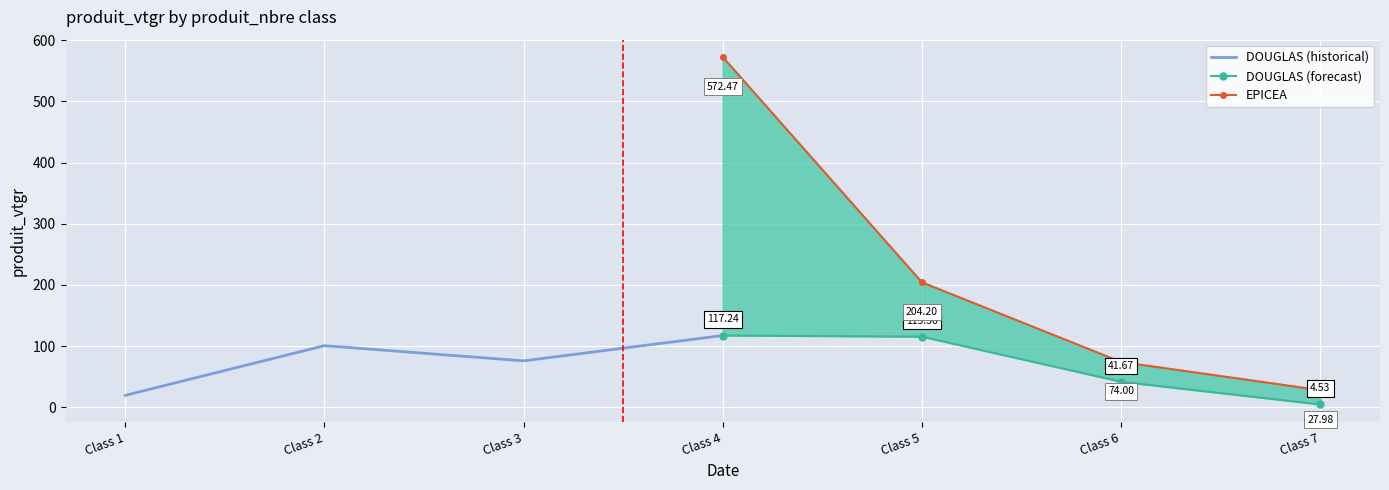

Which series has the widest spread of values?

EPICEA